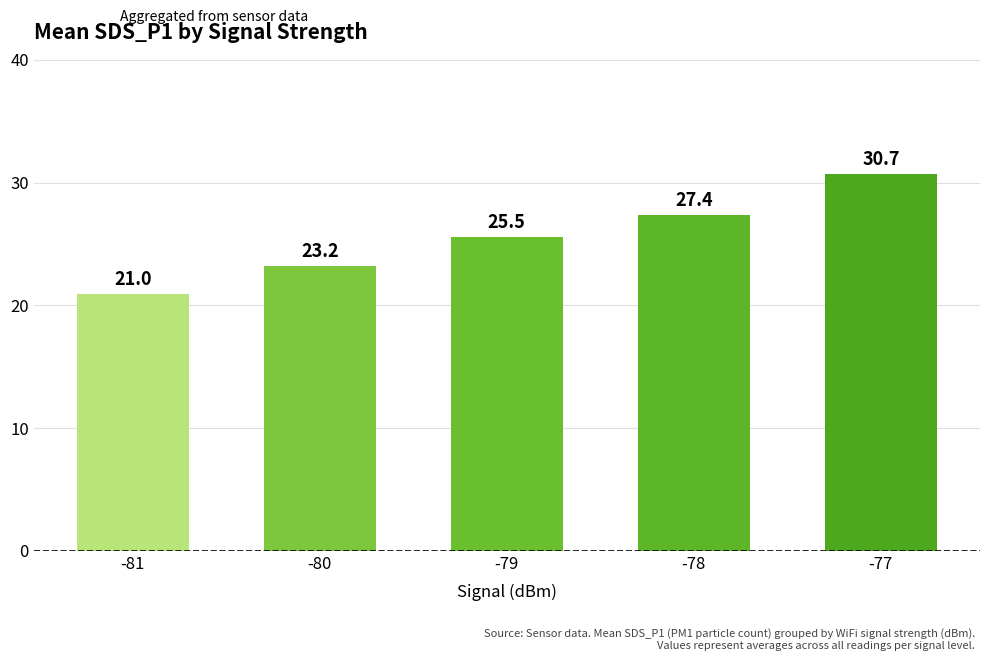

True or false: the data shows 30.7 at -77.

True